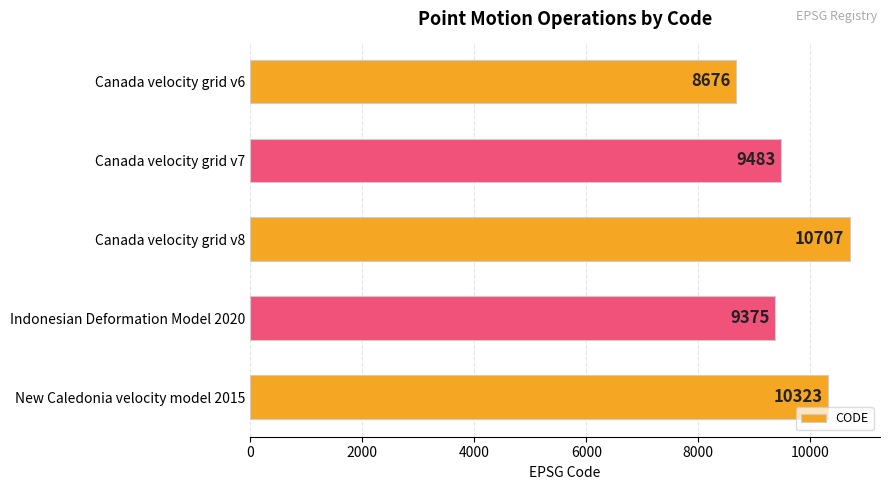

Where is the data nearest to the value 9691?

Canada velocity grid v7